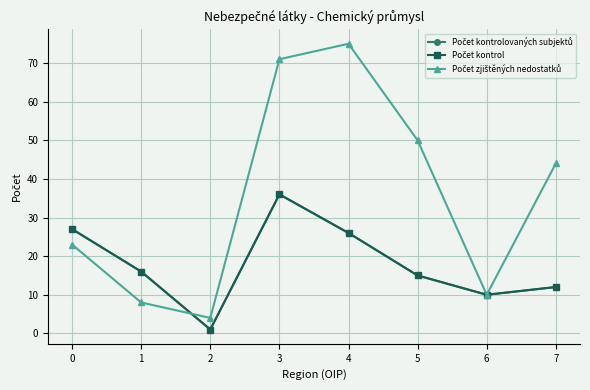

What is the difference between the second highest and minimum values in the Počet kontrolovaných subjektů series?

26